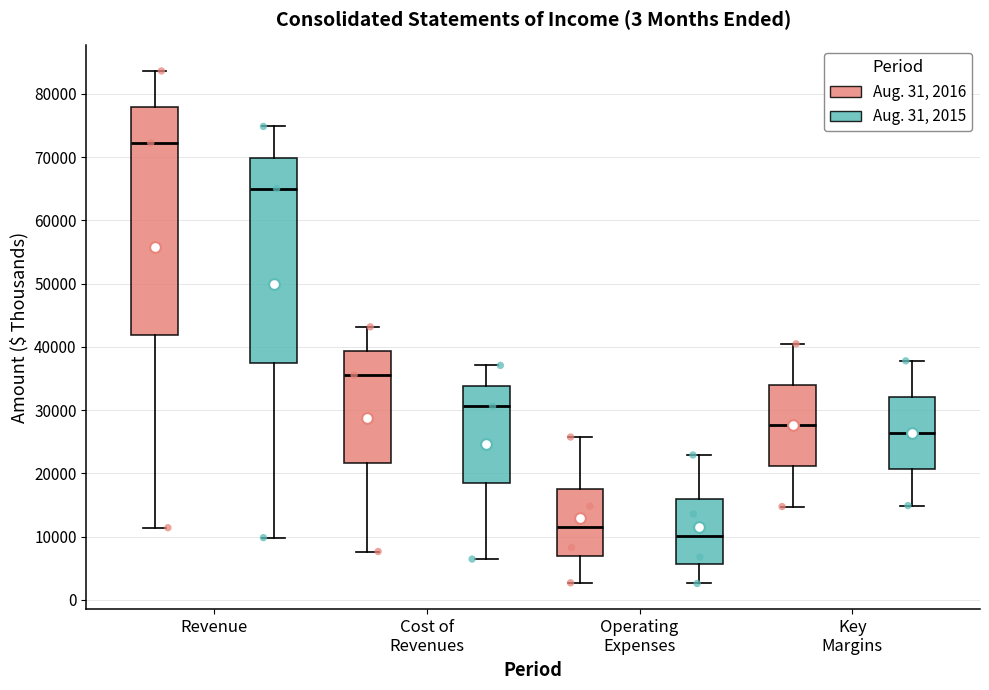

Comparing the boxes themselves (not the whiskers), which one is the tallest?

Revenue (Aug. 31, 2016)